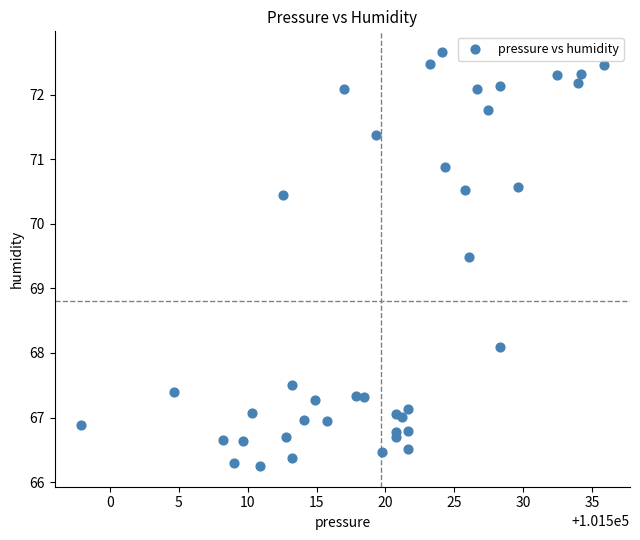

What Y value in the scatter plot is closest to 69?

69.5